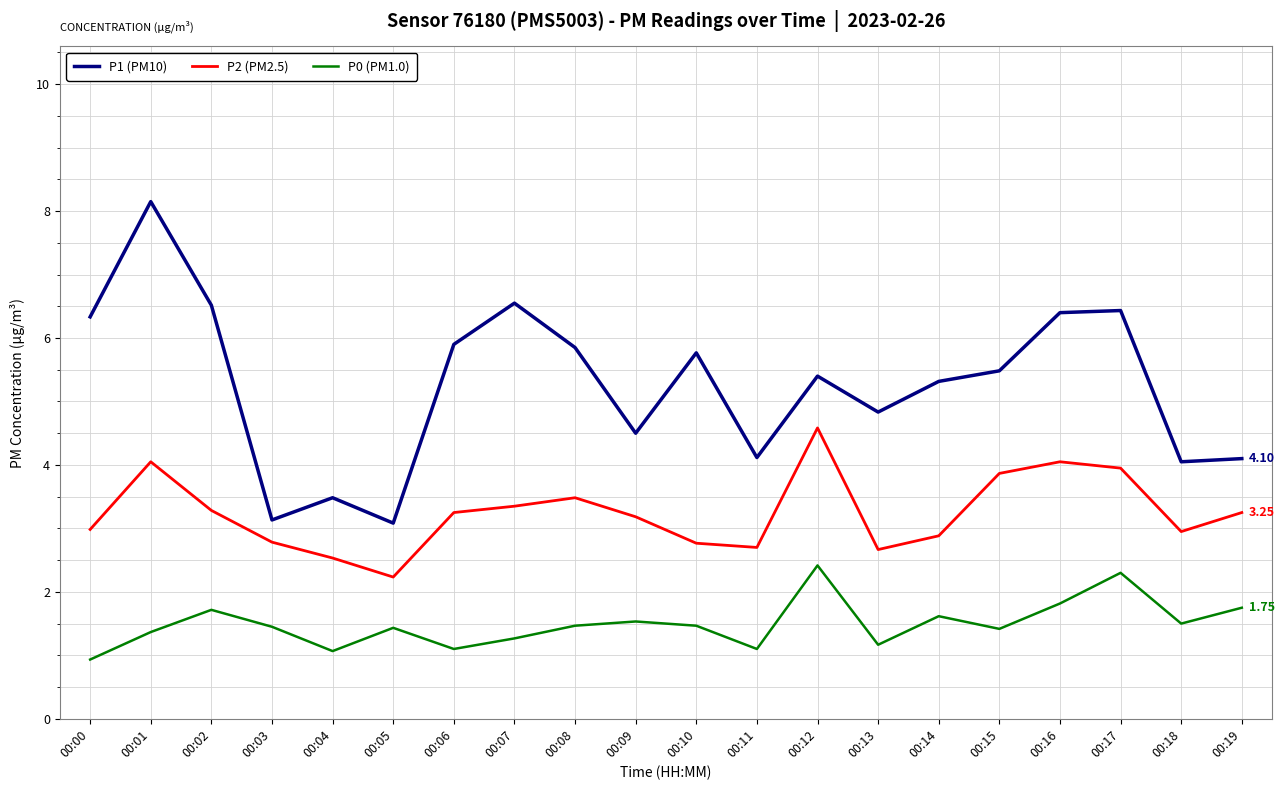

At 00:17, list the series in order from largest to smallest.

P1 (PM10), P2 (PM2.5), P0 (PM1.0)